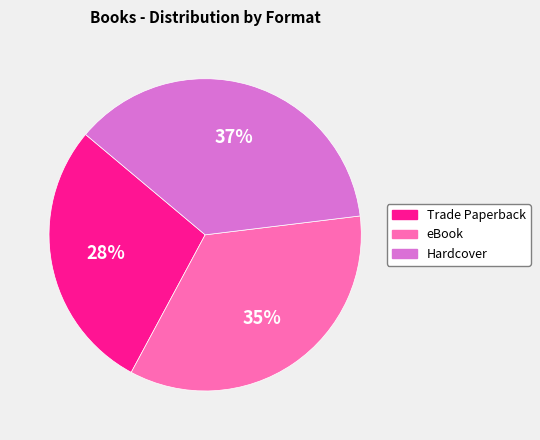

Approximately how many times larger is the value at Hardcover compared to eBook?

1.1